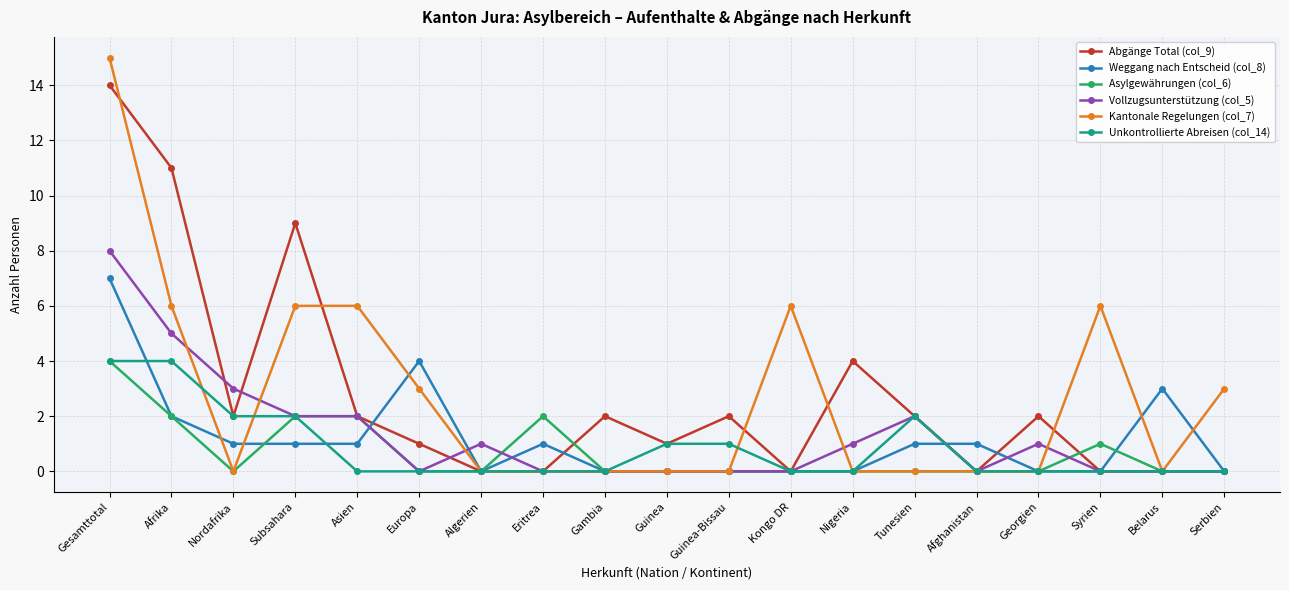

What position from the right is Georgien?

4